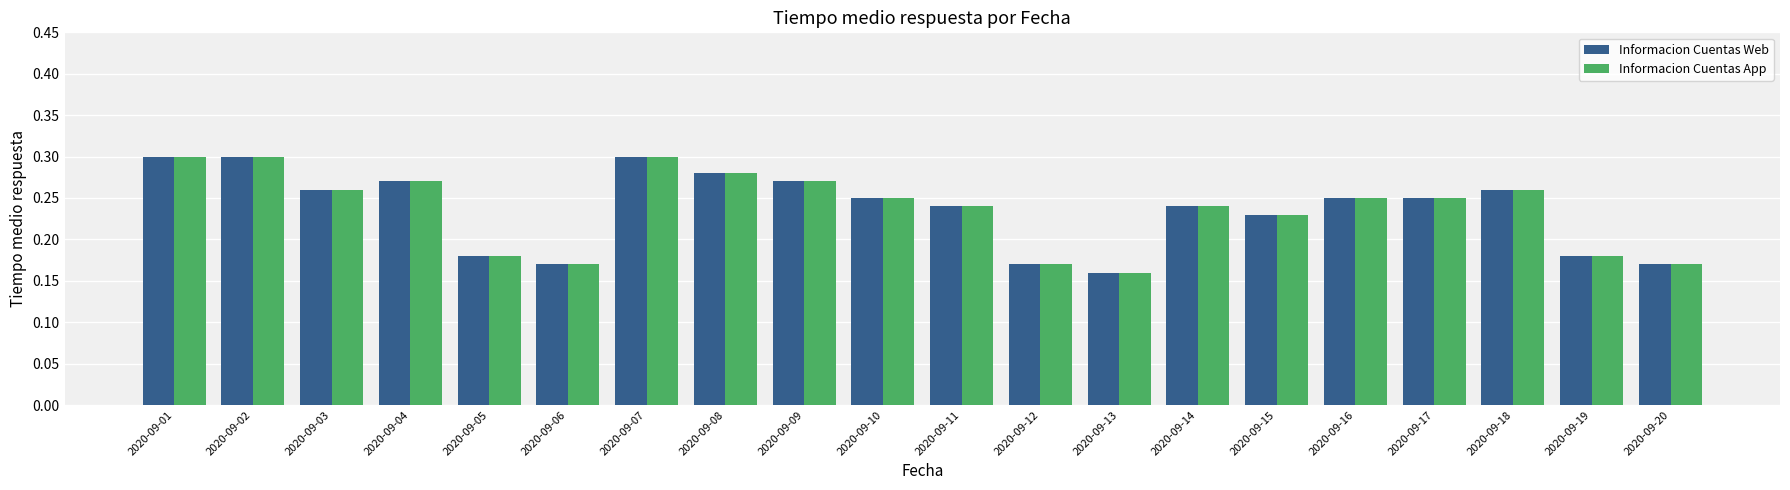

Is it true that Informacion Cuentas App equals 0.2 at 2020-09-01?

False